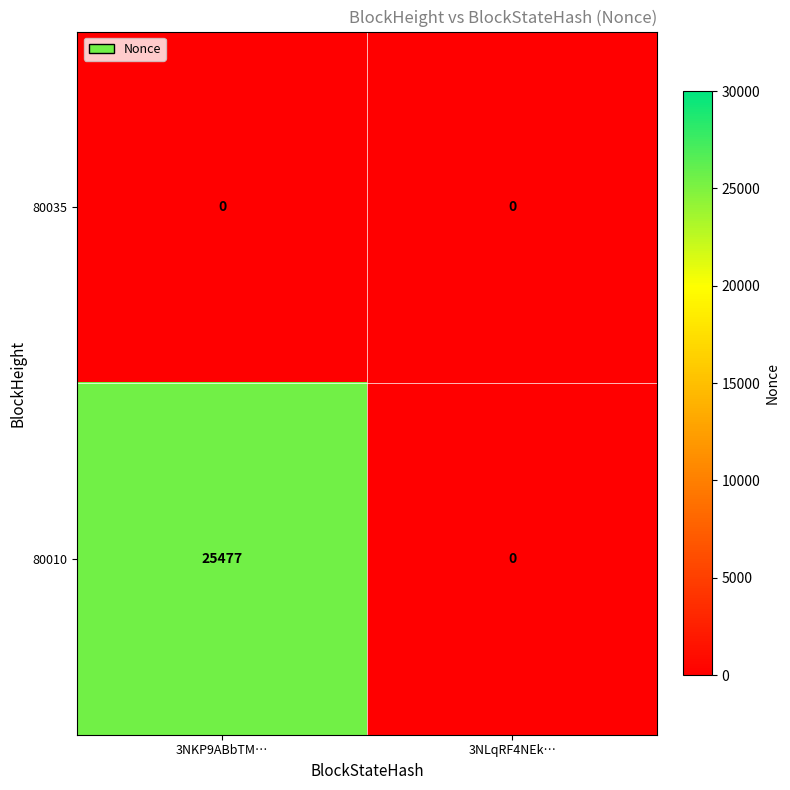

At which label is 80010 closest to 12738?

3NLqRF4NEk…